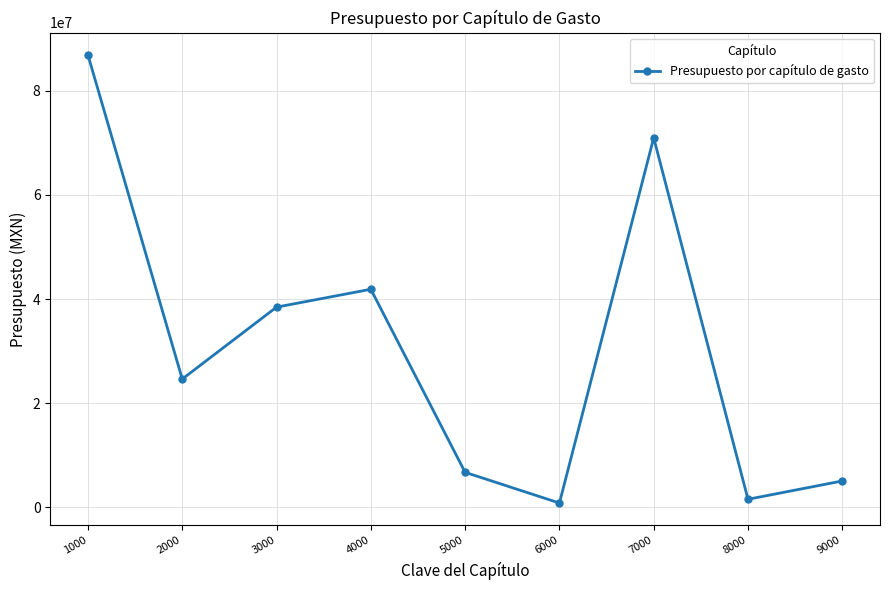

What is the value of the 8th point from the left?

1530000.0